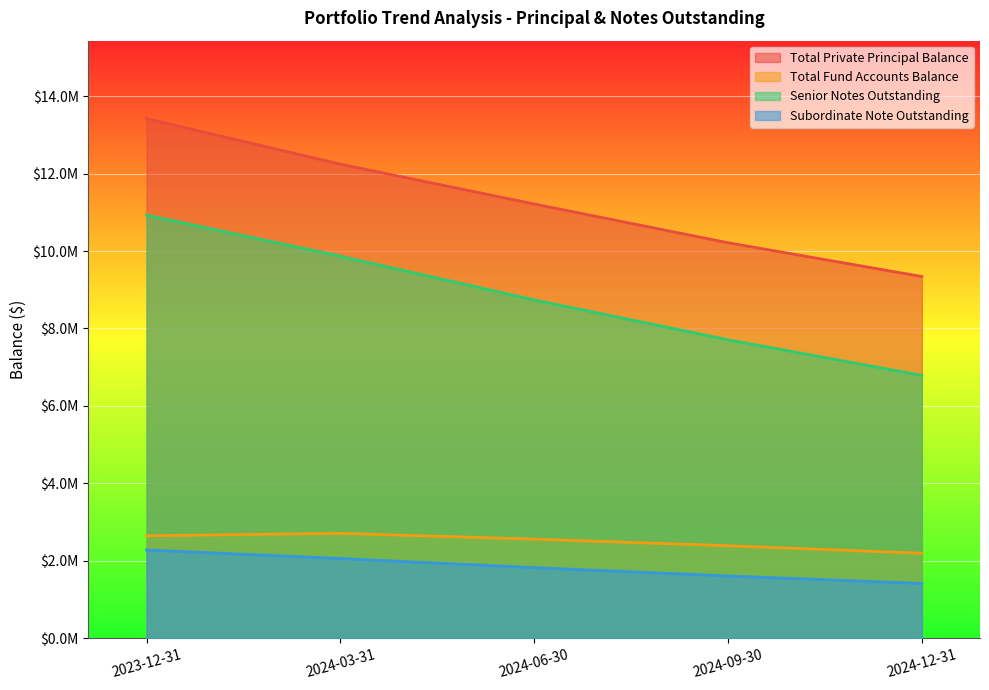

How many lines are shown in the chart?

4